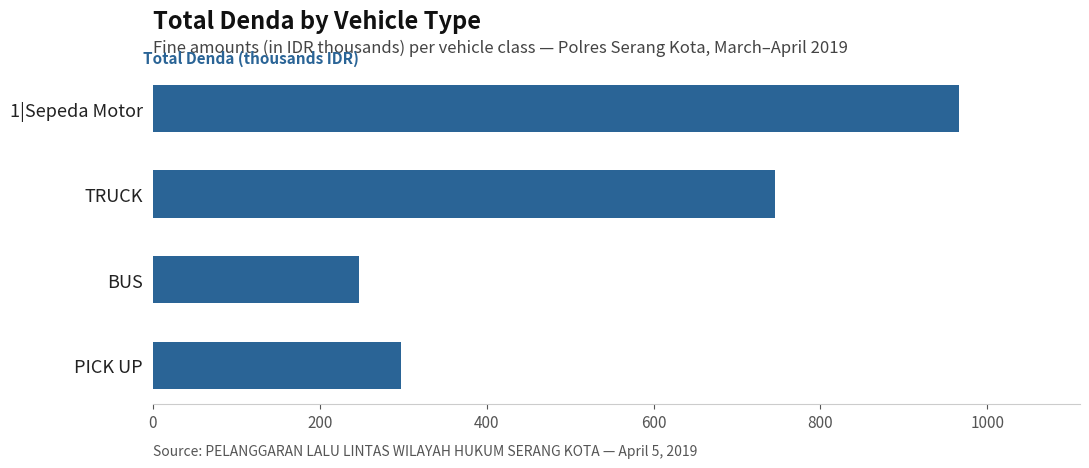

Is it true that the value at PICK UP is 297?

True